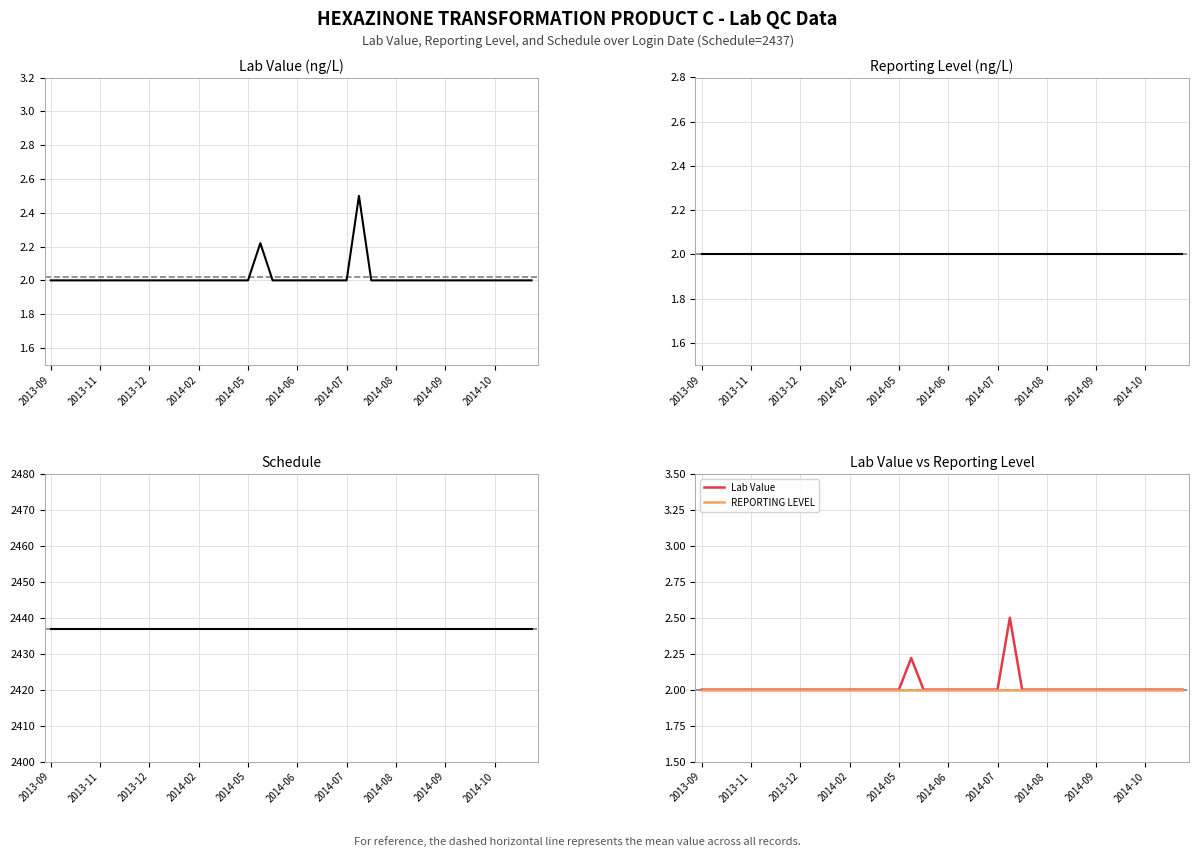

Which series changed the most between 2013-11 and 24?

Lab Value